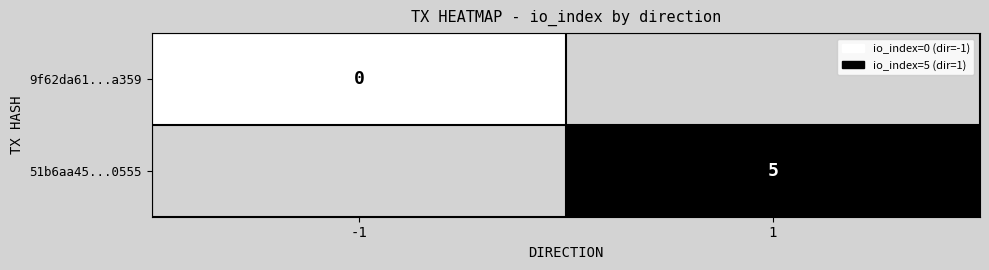

True or false: 51b6aa45...0555 has a value of 5 at 1.

True